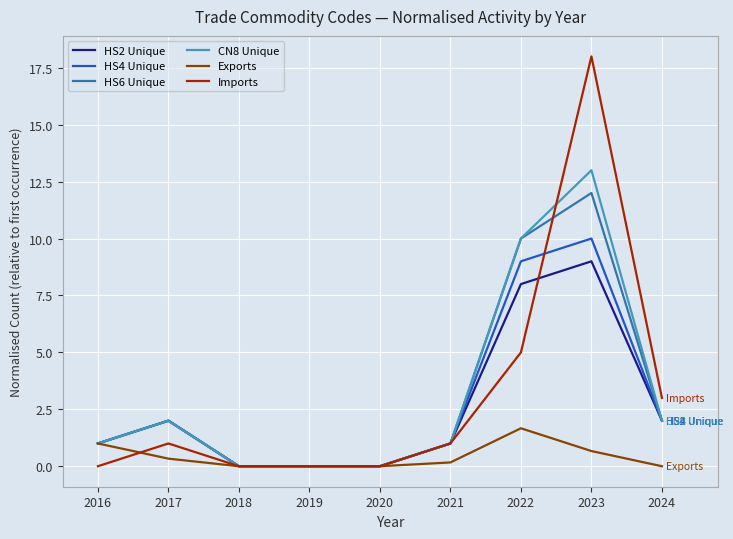

The value of Exports at 2019 is -0.9. True or false?

False